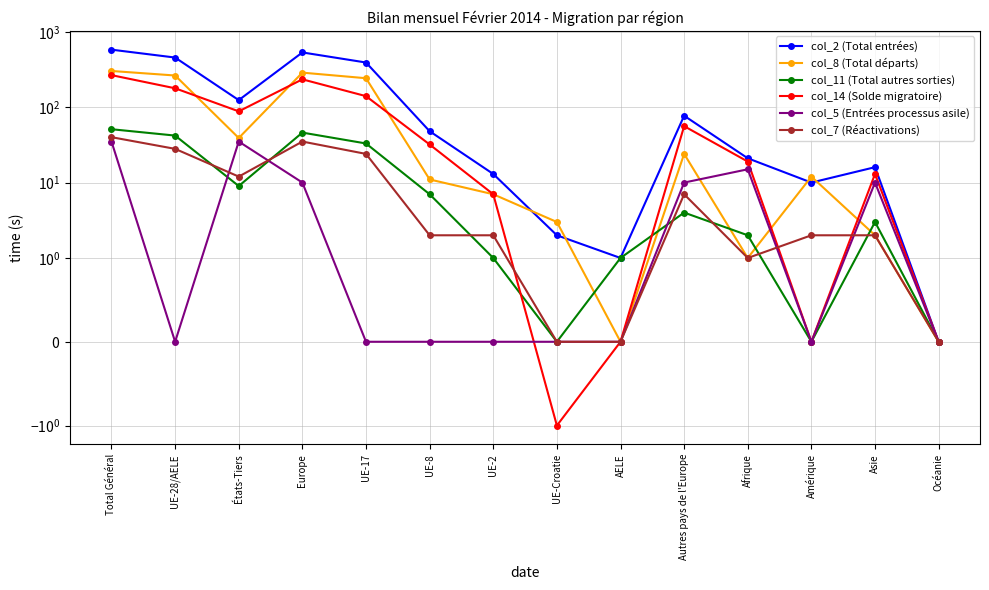

What is the smallest value displayed?

-1